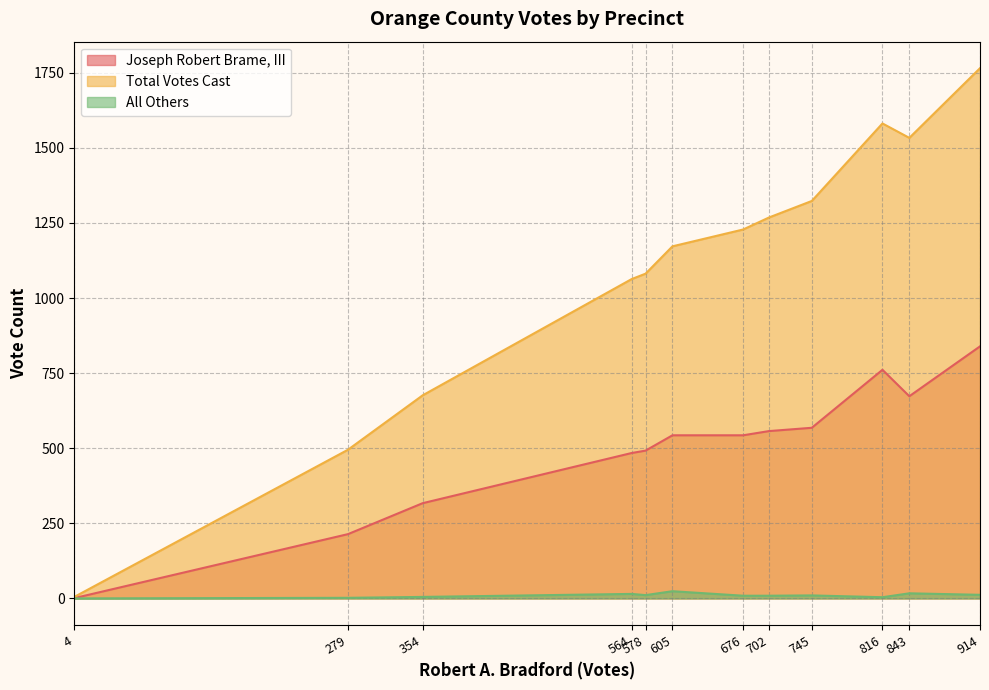

True or false: Joseph Robert Brame, III and All Others intersect in this chart.

False